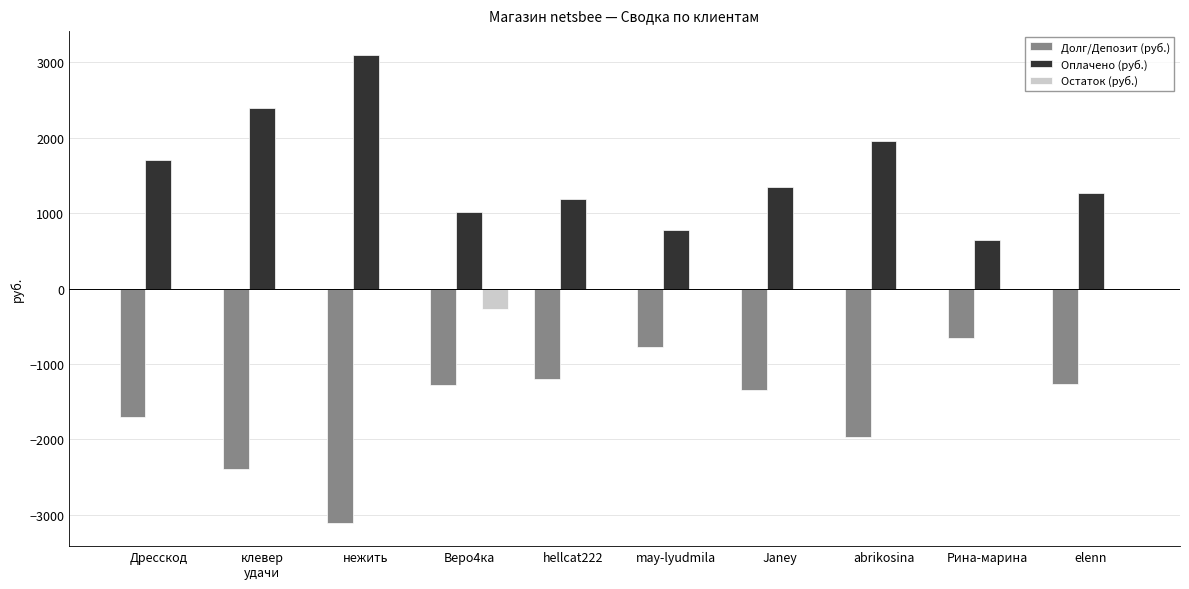

Is it true that Оплачено (руб.) equals 389.6 at Janey?

False